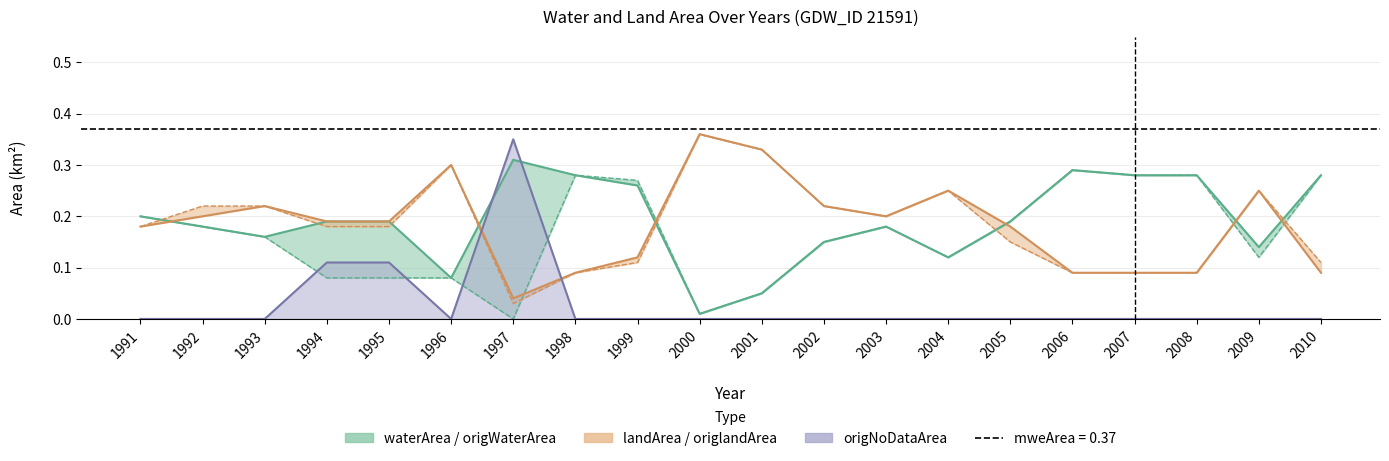

What value does the origlandArea series have at 2000?

0.4